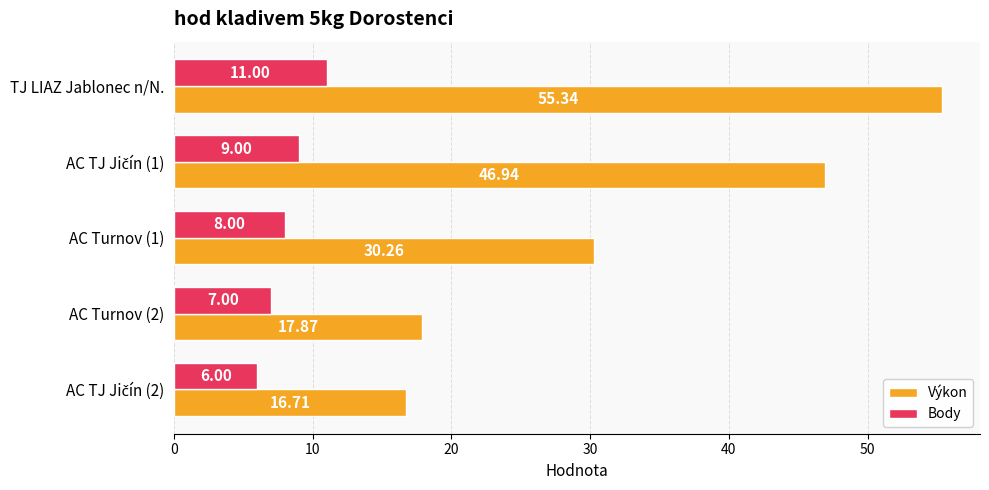

Which category has the highest value in the Výkon series?

TJ LIAZ Jablonec n/N.